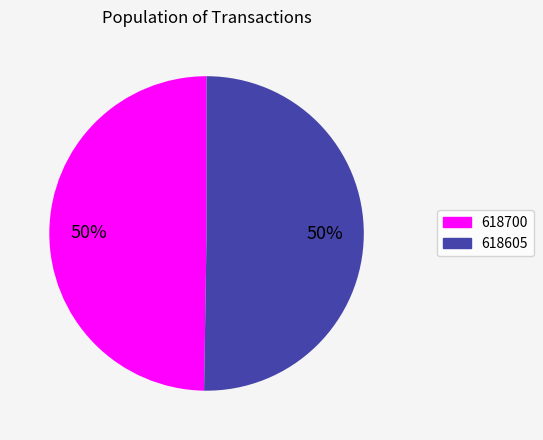

True or false: 618605 accounts for 50% of the total.

True